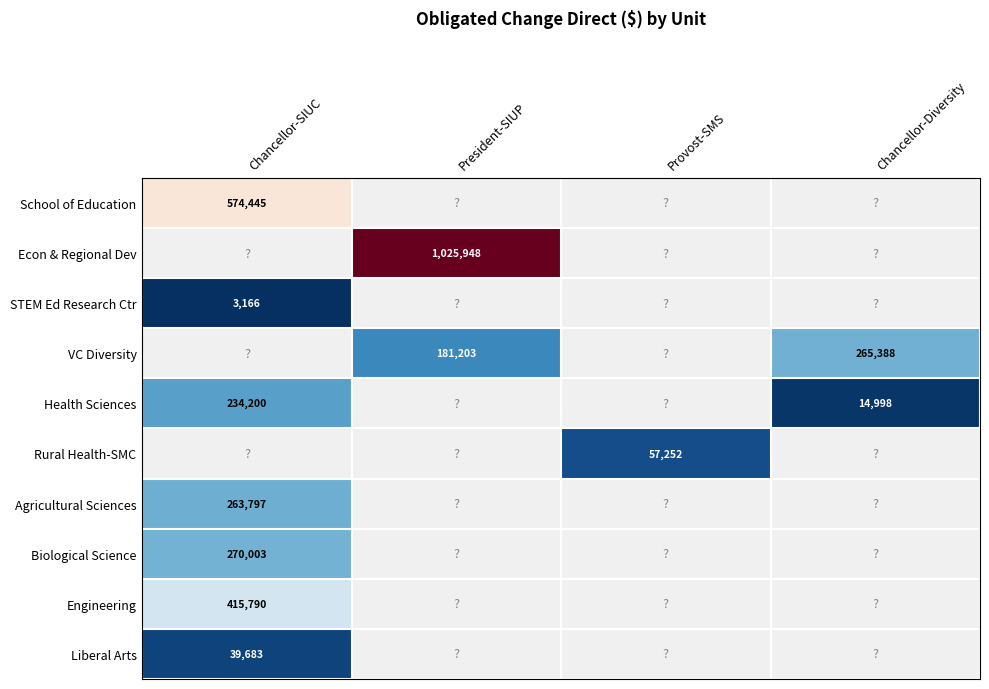

True or false: Liberal Arts has a value of 39683 at Chancellor-SIUC.

True